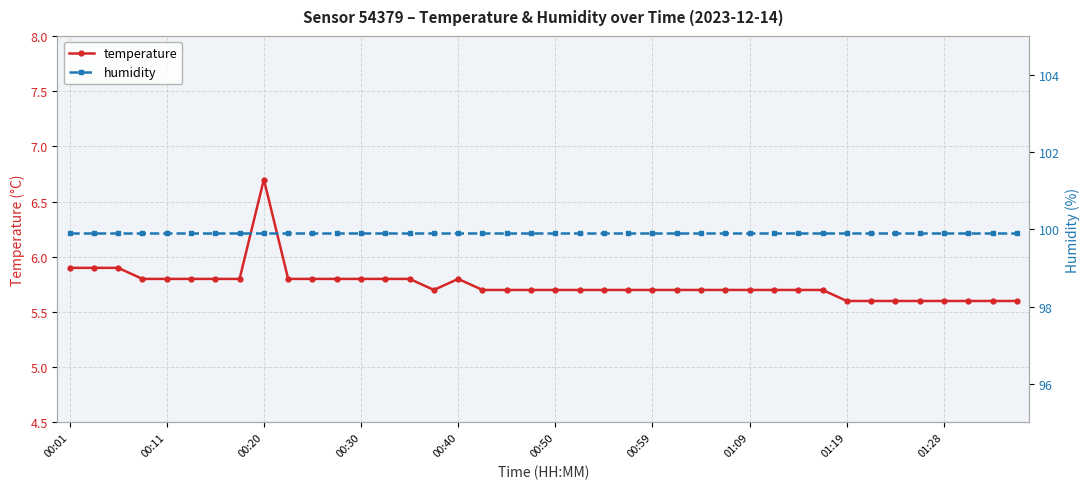

True or false: humidity and temperature cross at least once.

False